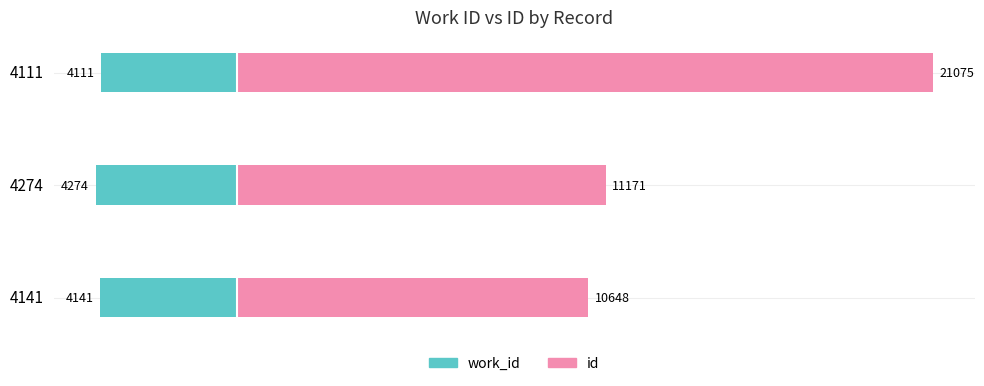

List the series in order of their overall mean, lowest first.

work_id, id